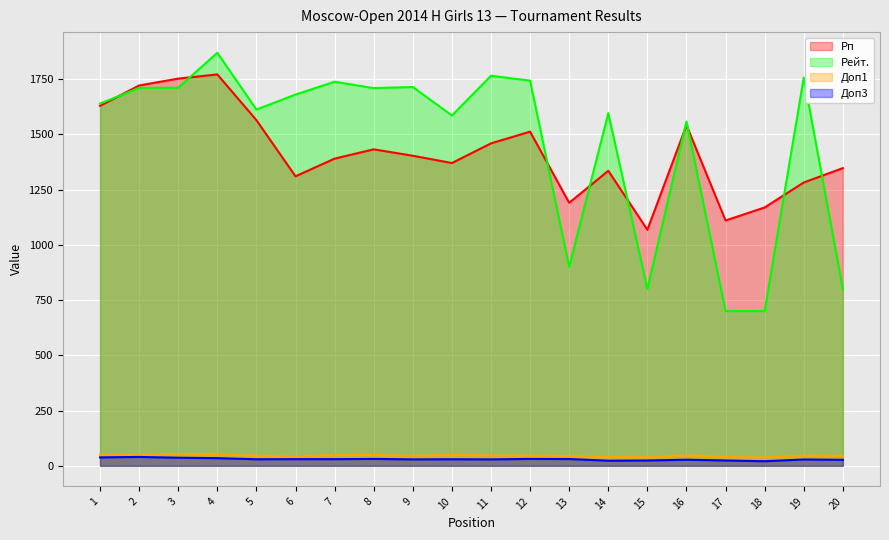

What is the difference between the maximum and minimum values in the Доп1 series?

15.5